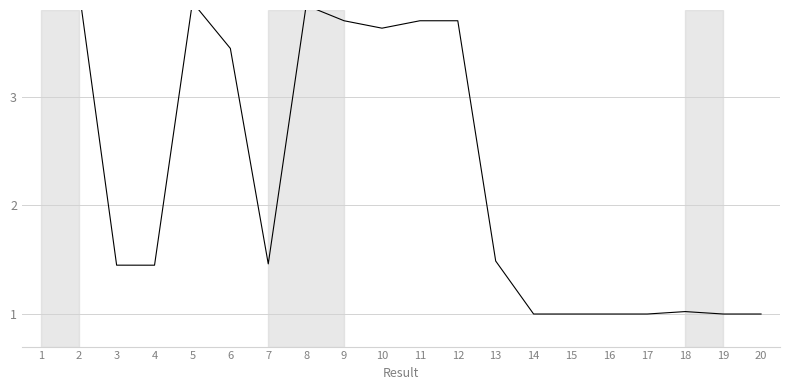

Between 11 and 16, which is larger?

11